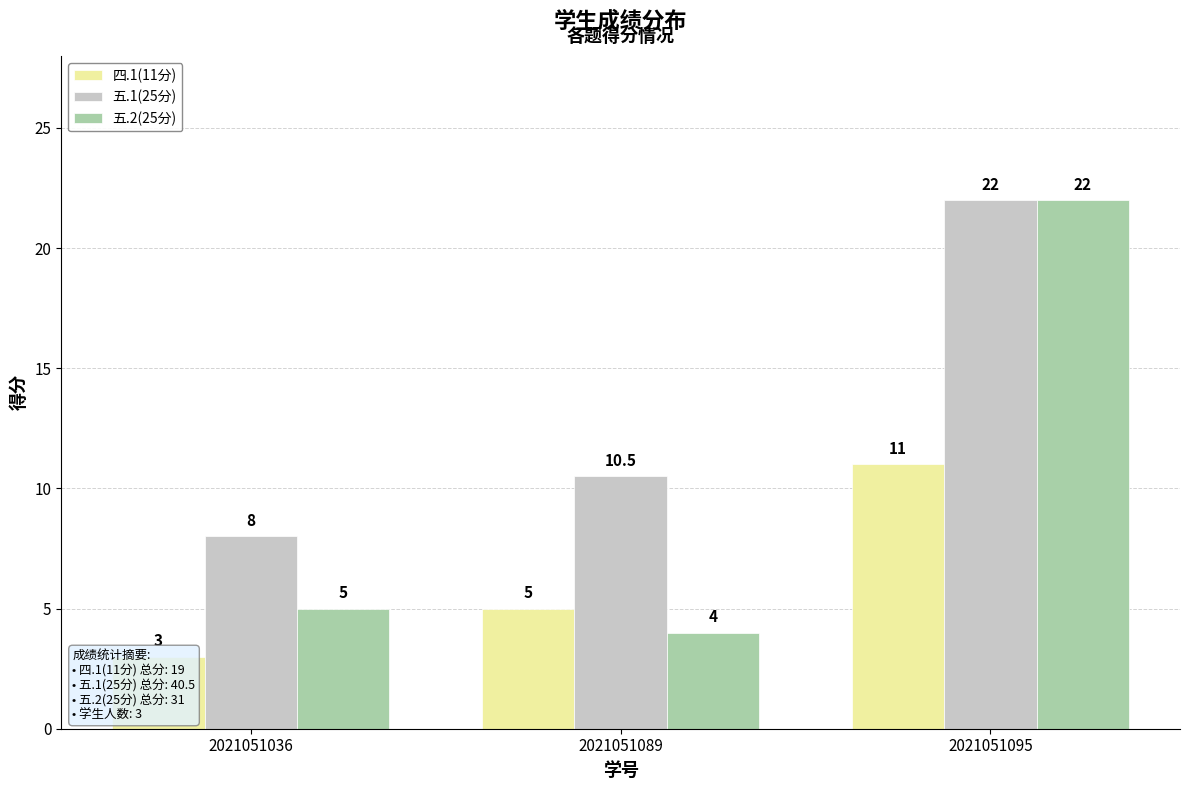

Where does the 五.1(25分) series first go above 10?

2021051089